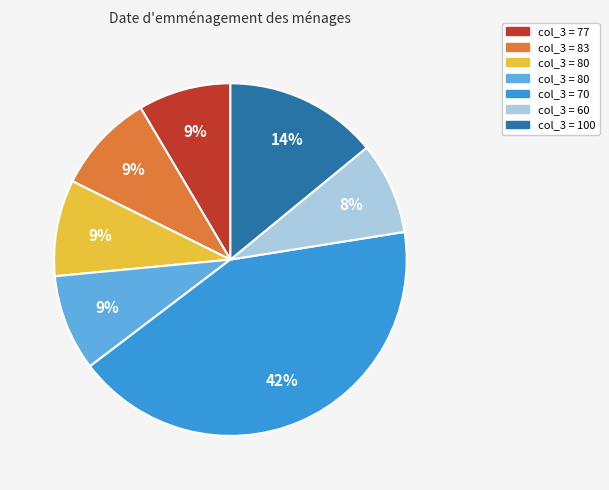

To the nearest percent, what is the average slice percentage?

14%